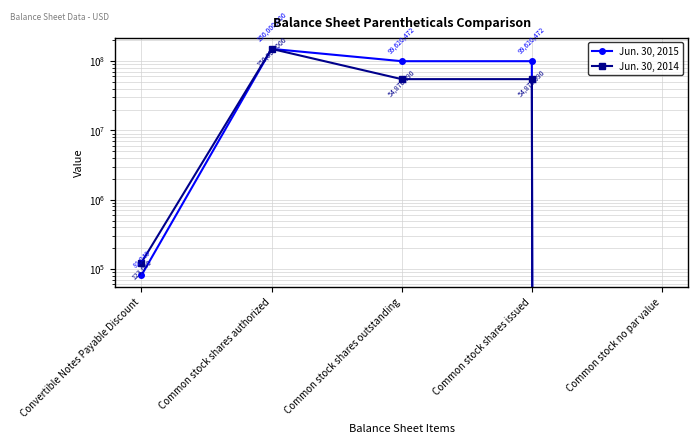

Is it true that Jun. 30, 2015 equals 81049 at Convertible Notes Payable Discount?

True